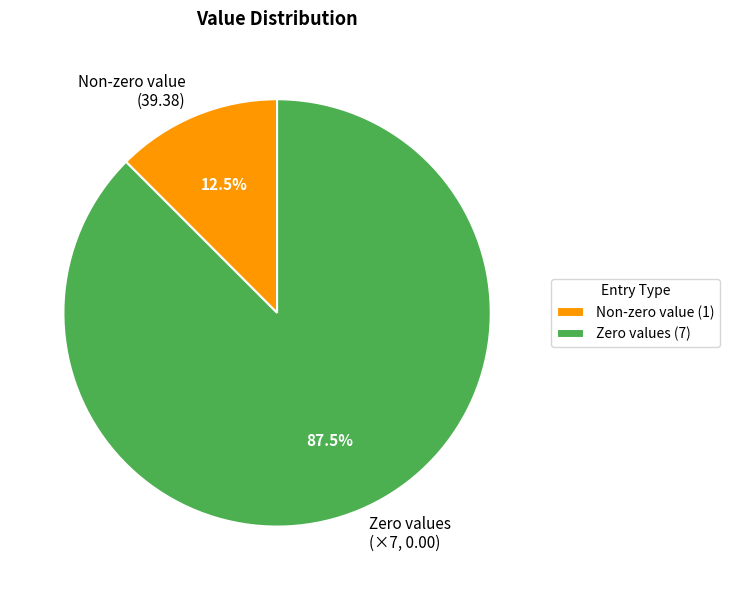

Is there any slice that represents more than half of the pie?

Yes